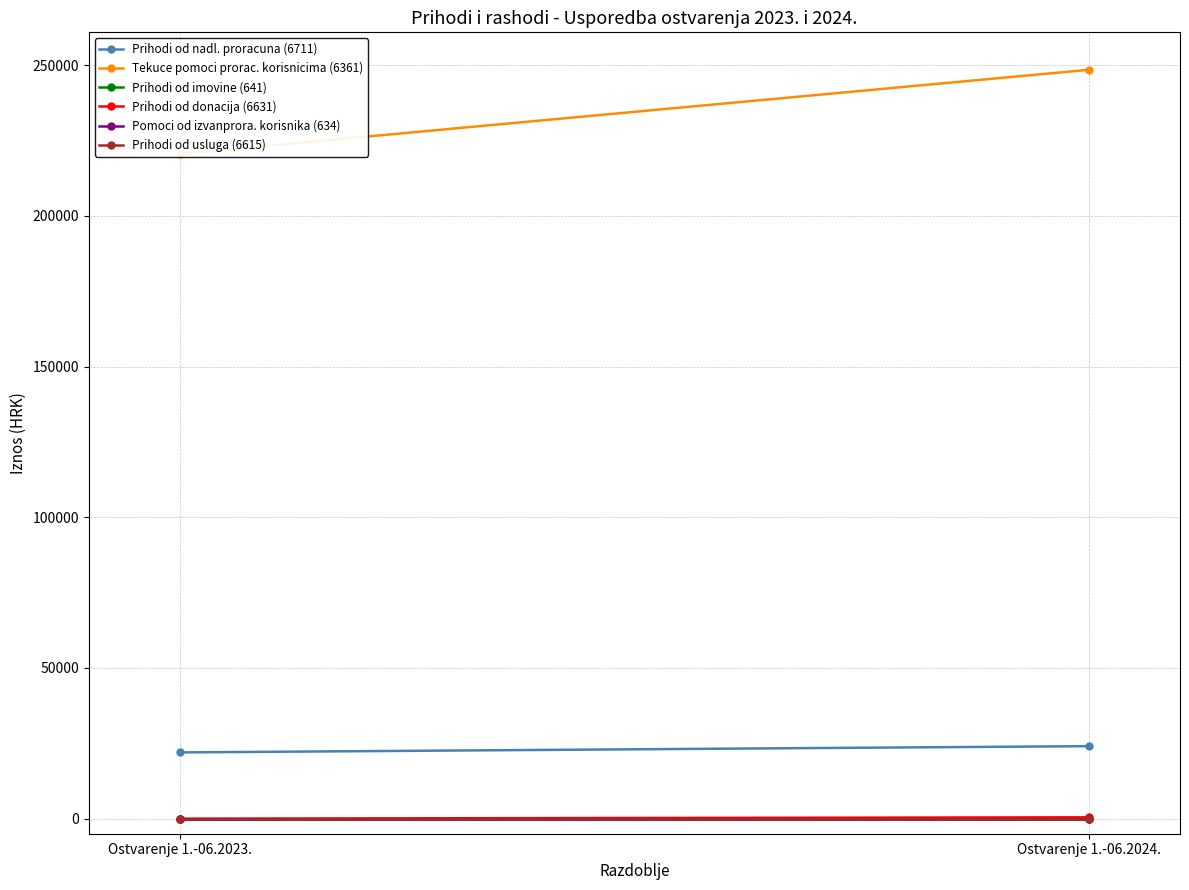

What is the difference between the Prihodi od nadl. proracuna (6711) values at Ostvarenje 1.-06.2024. and Ostvarenje 1.-06.2023.?

2074.0